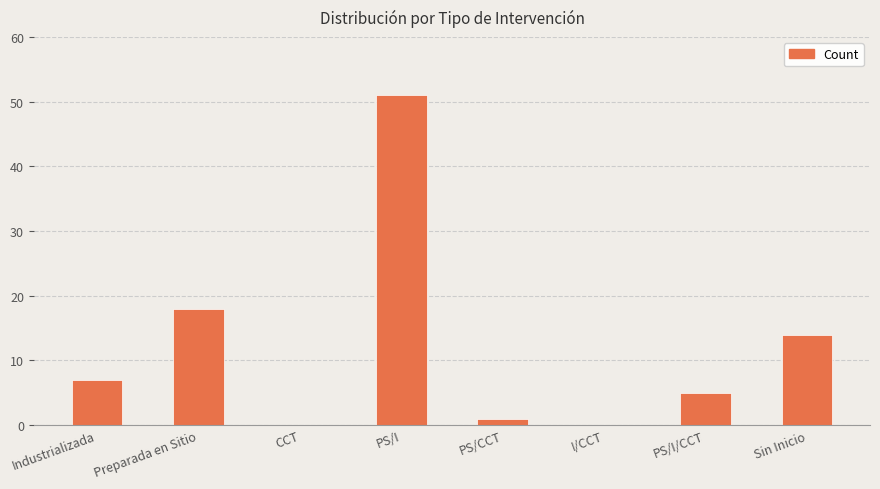

Reading left to right, list all the values displayed in this chart.

Industrializada=7	Preparada en Sitio=18	CCT=0	PS/I=51	PS/CCT=1	I/CCT=0	PS/I/CCT=5	Sin Inicio=14